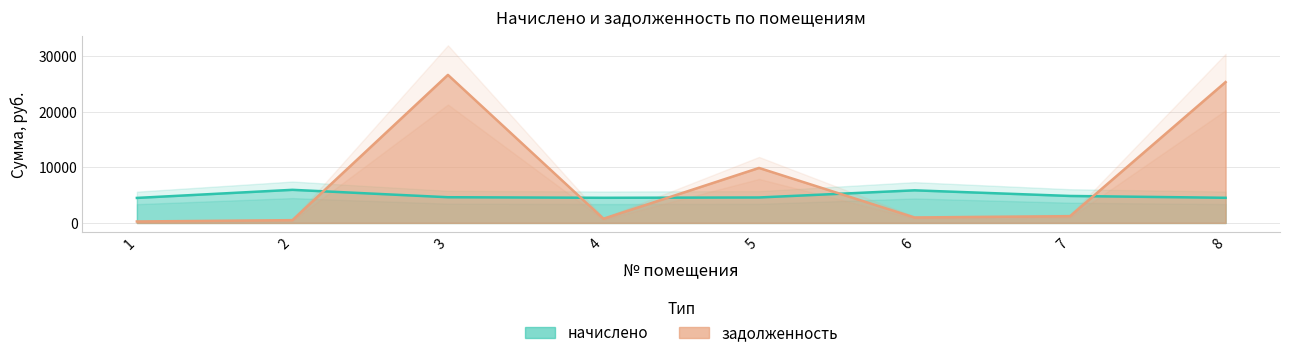

What is the difference between the задолженность values at 3 and 1?

26381.7